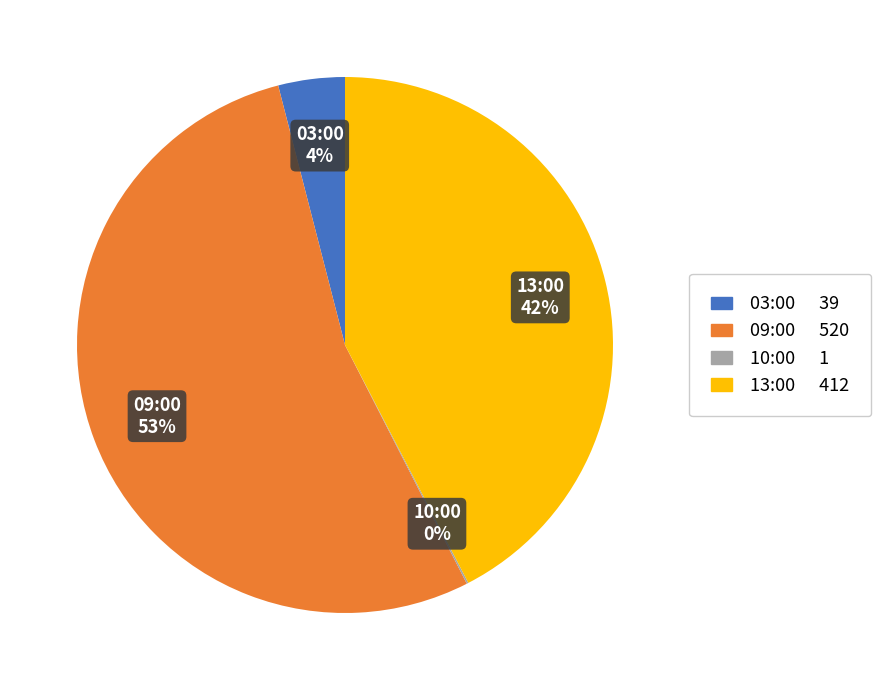

To the nearest percent, what is the average slice percentage?

25%